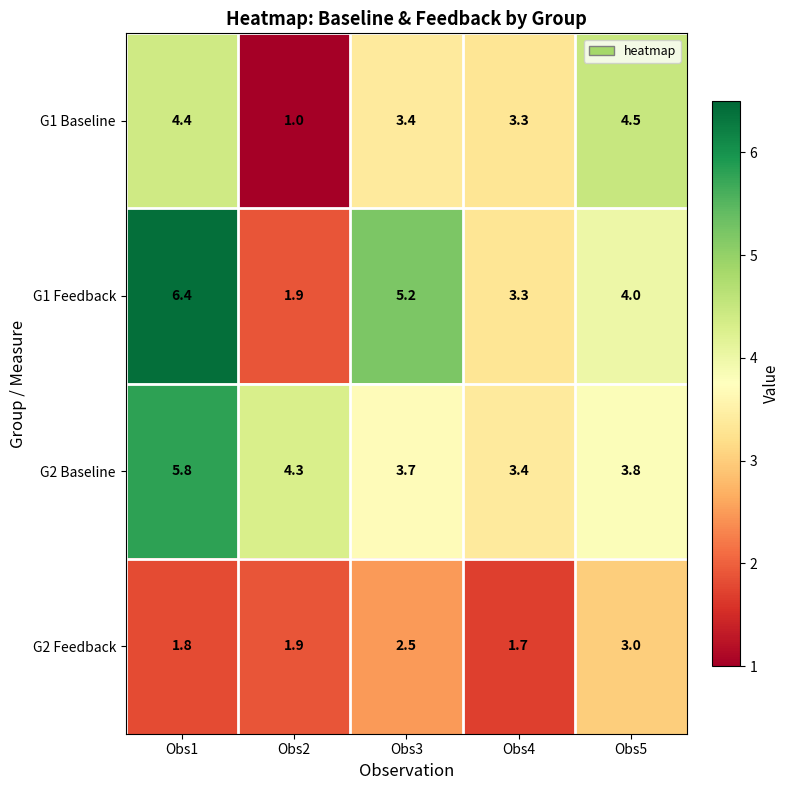

At how many categories does at least one series exceed 2?

5